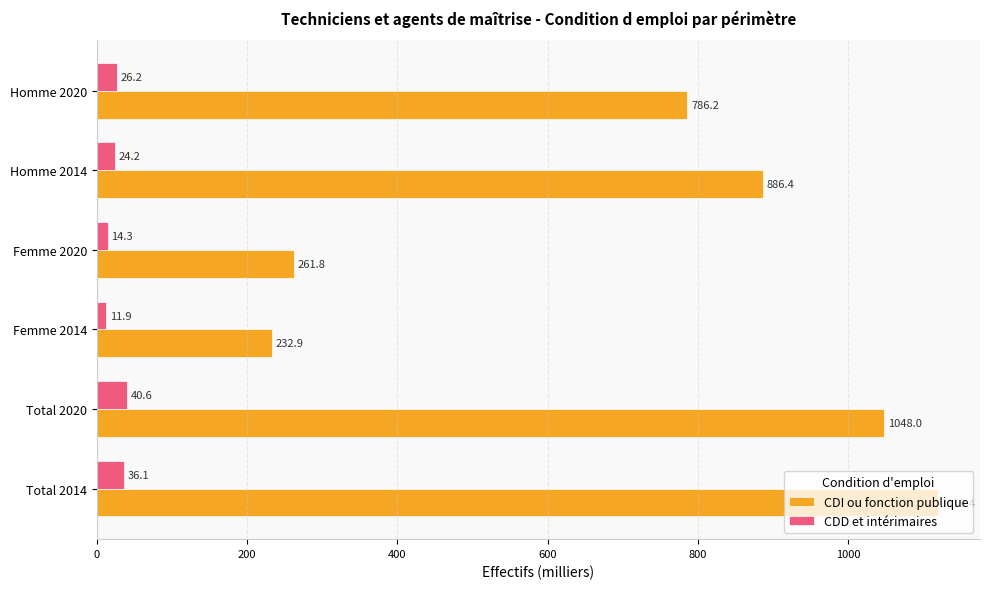

Is it true that CDD et intérimaires equals 36.1 at Total 2014?

True